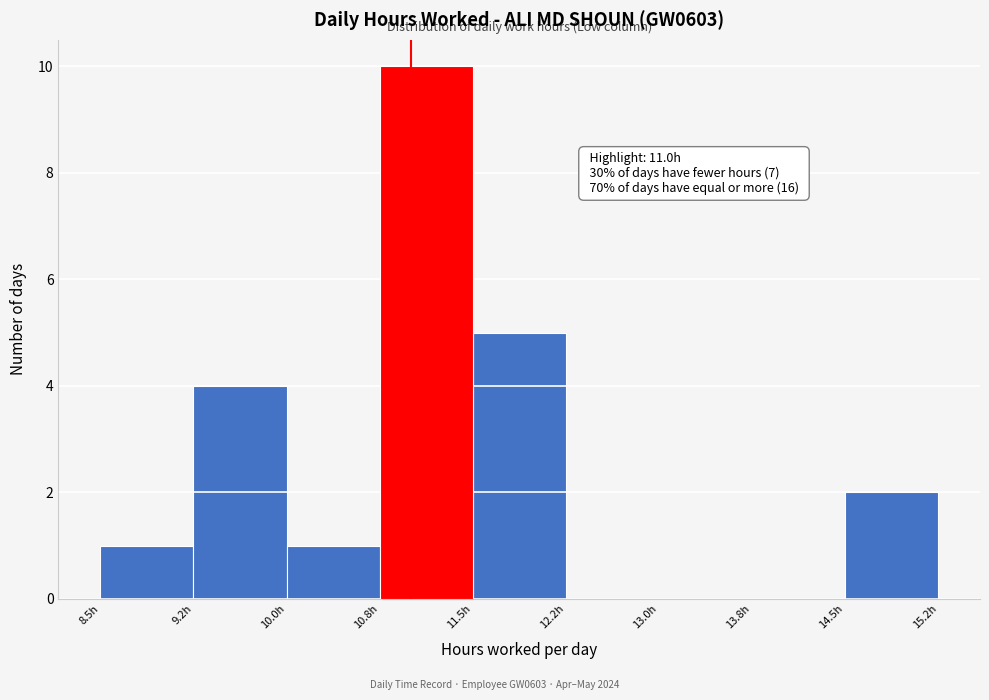

Which range on the x-axis has the tallest bar?

10.75 to 11.50